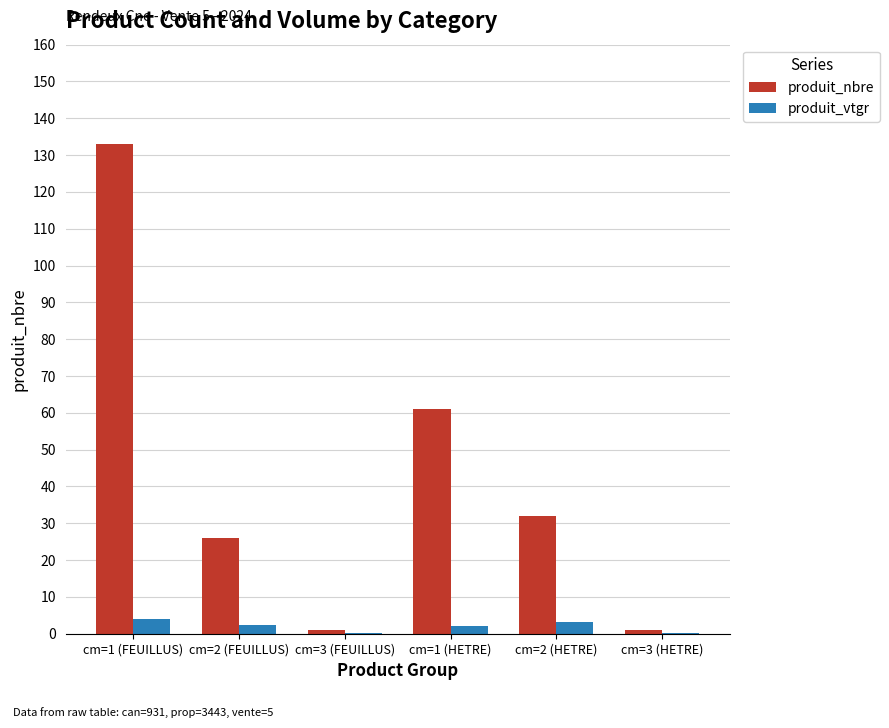

What is the sum of the produit_nbre values at cm=3 (HETRE) and cm=1 (FEUILLUS)?

134.0